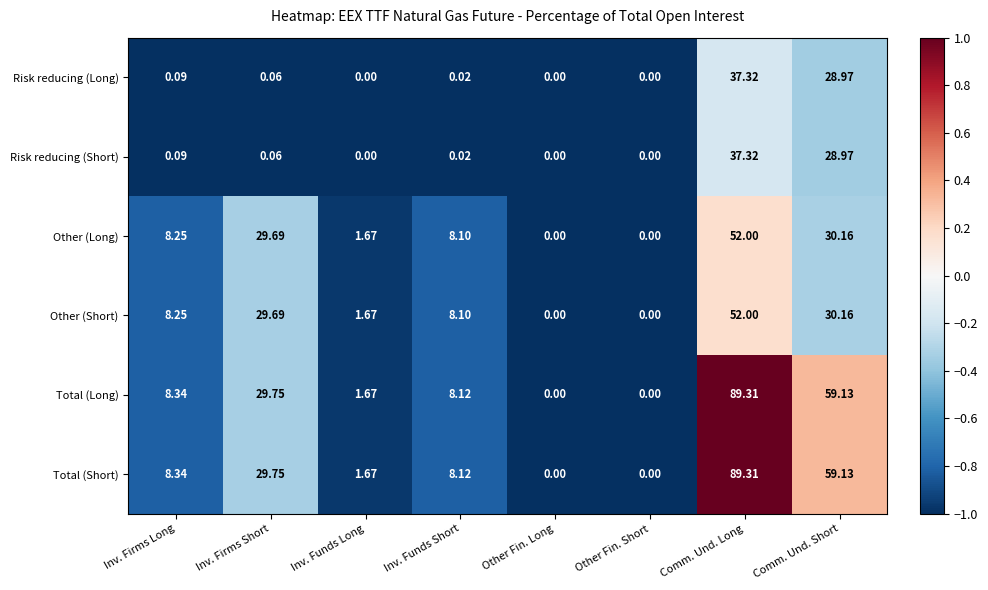

At which label does Other (Long) reach its peak?

Comm. Und. Long